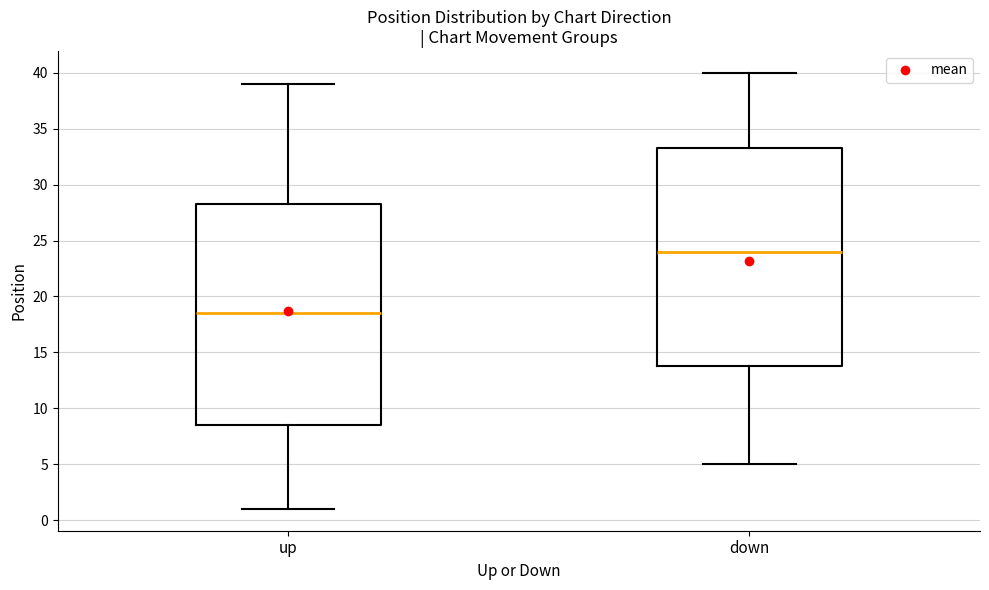

Reading left to right, read every box against the y-axis: the position of its median line, the range the box covers, and the ends of its whiskers. The values are not printed on the chart, so give them approximately, as read against the axis.

up: median 18.5, box 8.5 to 28.5, whiskers 1.0 to 39.0
down: median 24.0, box 14.0 to 33.5, whiskers 5.0 to 40.0